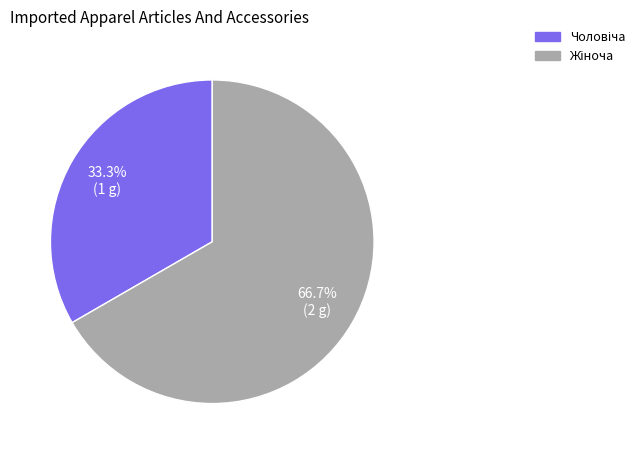

Is there any slice that represents more than half of the pie?

Yes